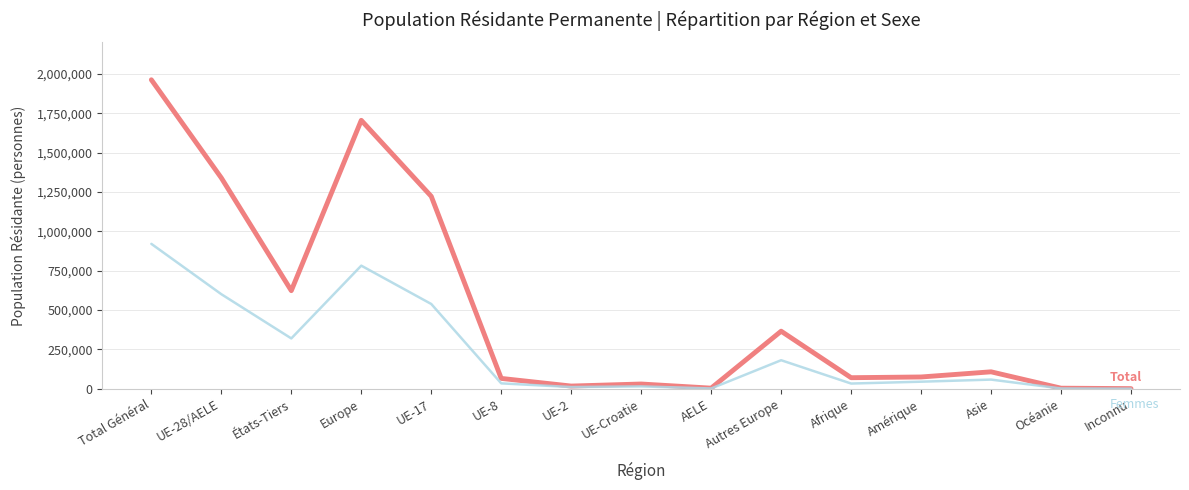

At which category is the sum across all series the highest?

Total Général